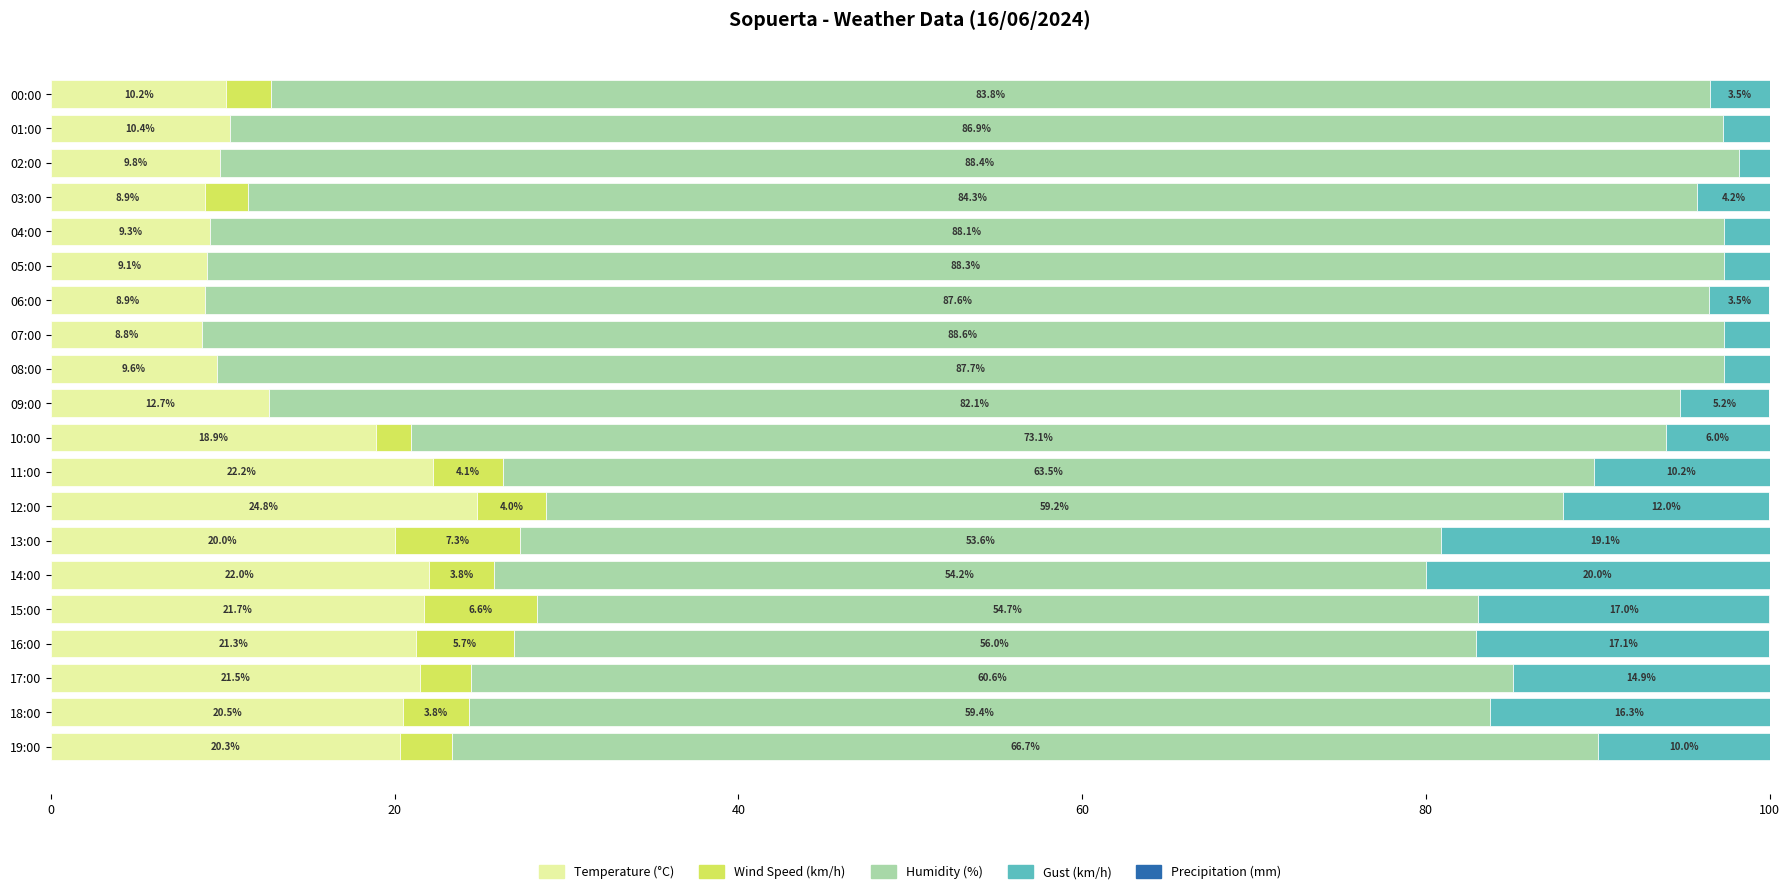

Count the number of categories in the chart.

20